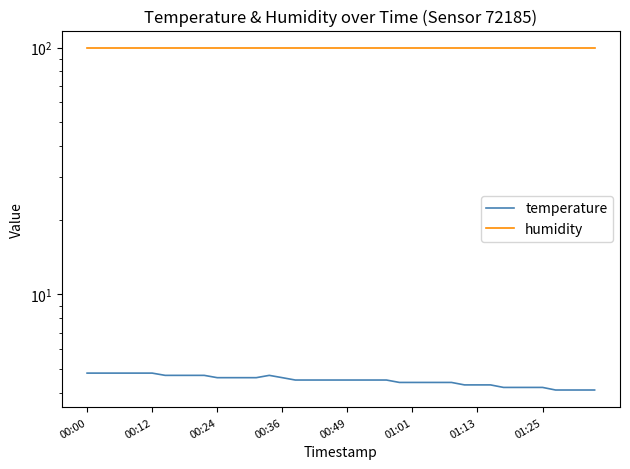

True or false: humidity has more than 0 interior local peaks.

False